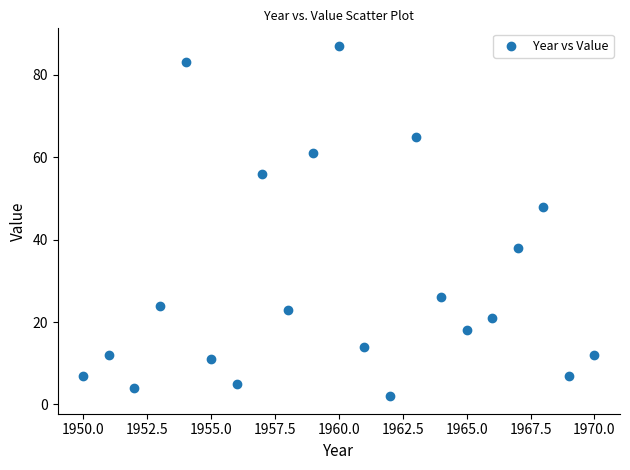

What Y value in the scatter plot is closest to 44?

48